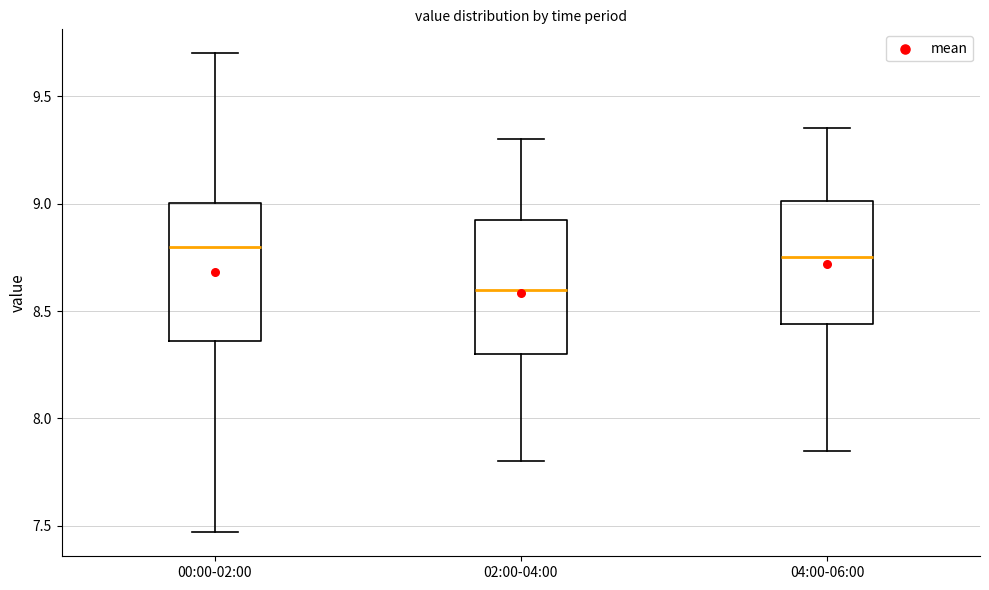

Where is the lower edge of the box for 00:00-02:00 on the y-axis? The values are not printed on the chart, so give them approximately, as read against the axis.

8.35